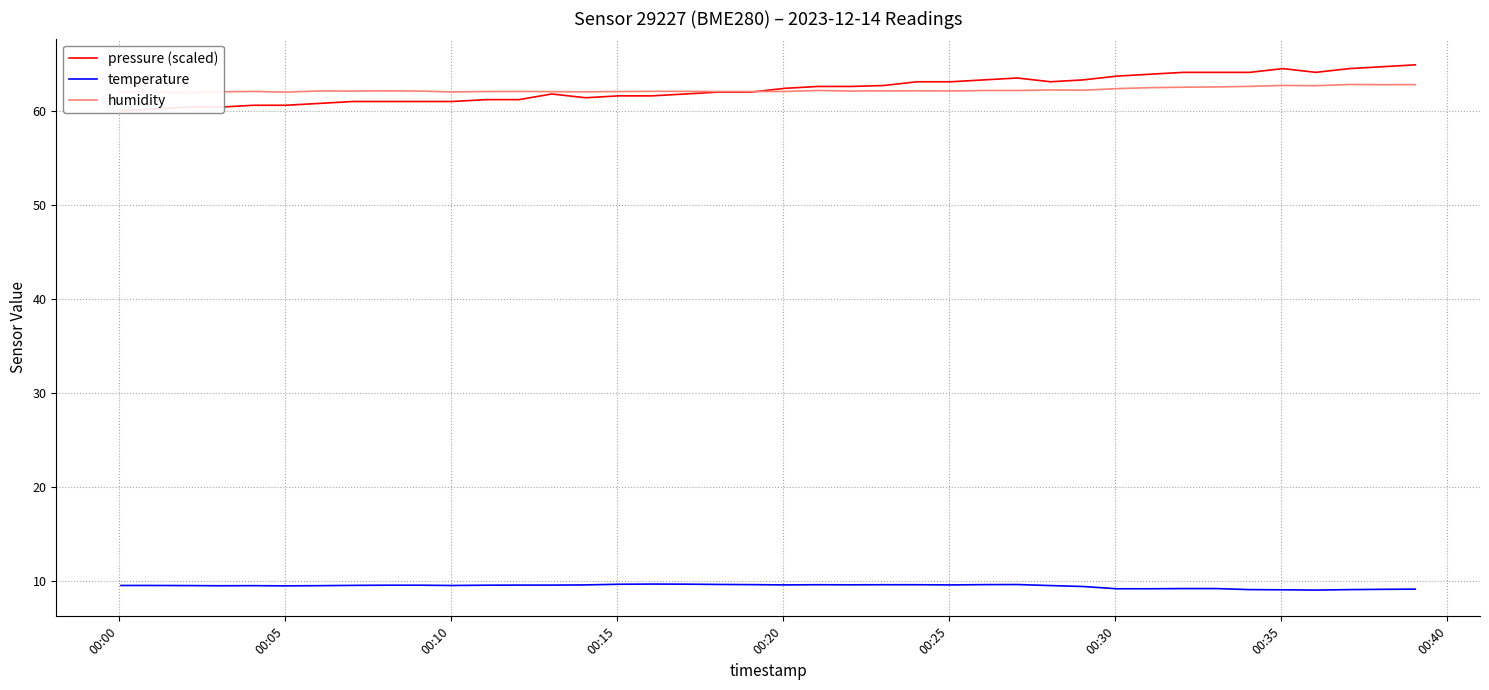

What is the difference between the maximum and minimum values in the temperature series?

0.6